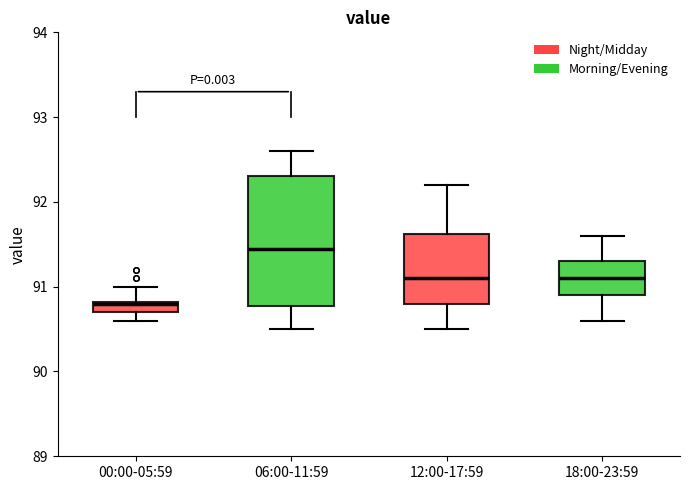

Where is the lower edge of the box for 12:00-17:59 on the y-axis? The values are not printed on the chart, so give them approximately, as read against the axis.

90.8